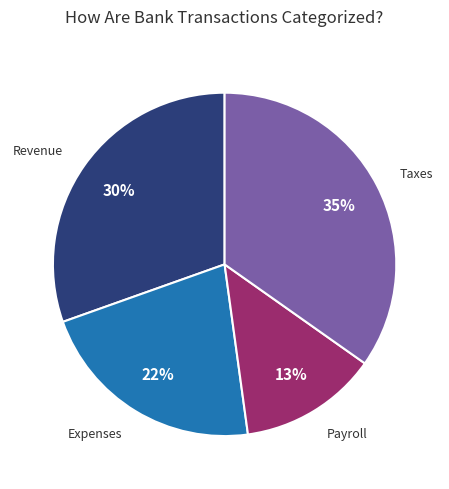

To the nearest percent, what is the difference between the largest and smallest slice percentages?

22%